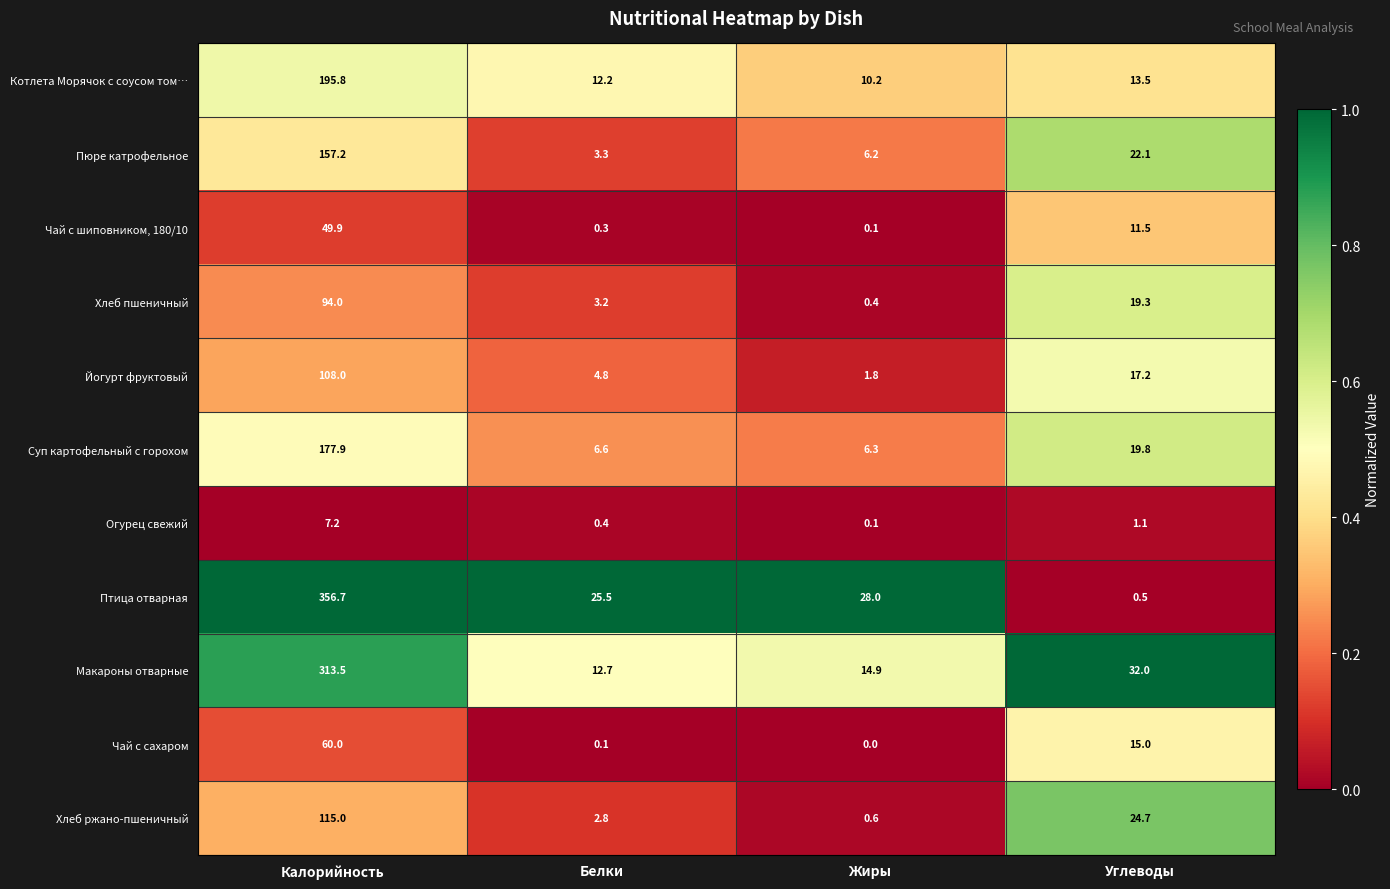

List the series in order of their peak value, highest first.

Птица отварная, Макароны отварные, Котлета Морячок с соусом том…, Суп картофельный с горохом, Пюре катрофельное, Хлеб ржано-пшеничный, Йогурт фруктовый, Хлеб пшеничный, Чай с сахаром, Чай с шиповником, 180/10, Огурец свежий